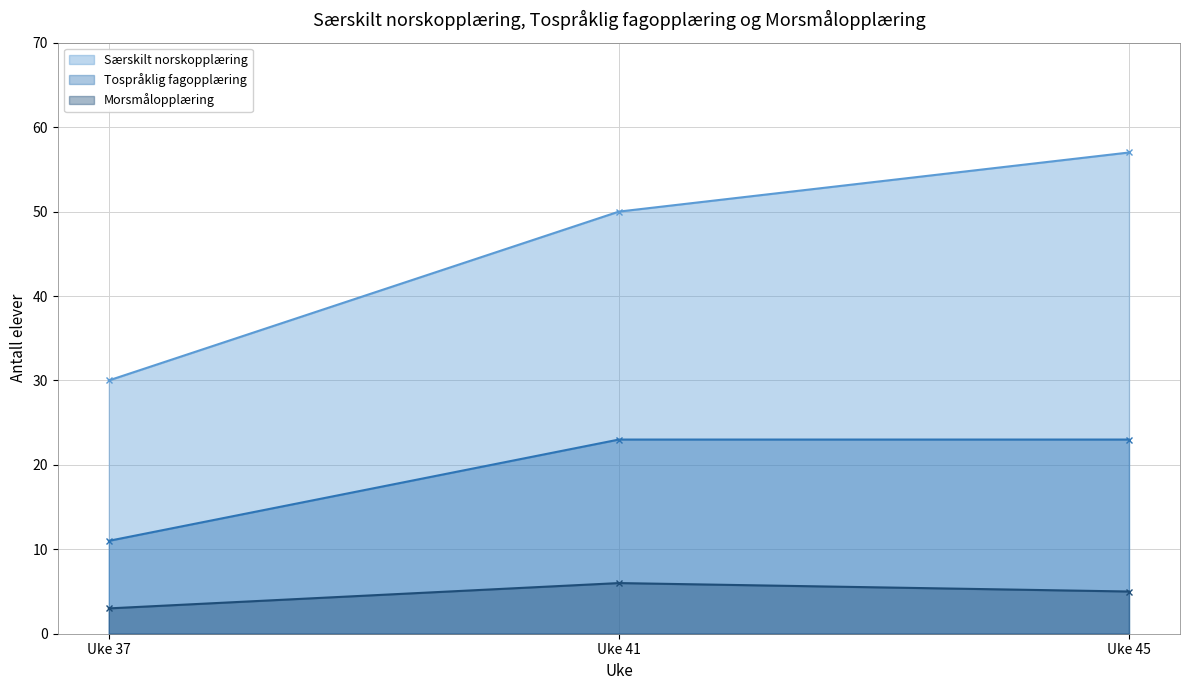

What is the sum of all Morsmålopplæring values?

14